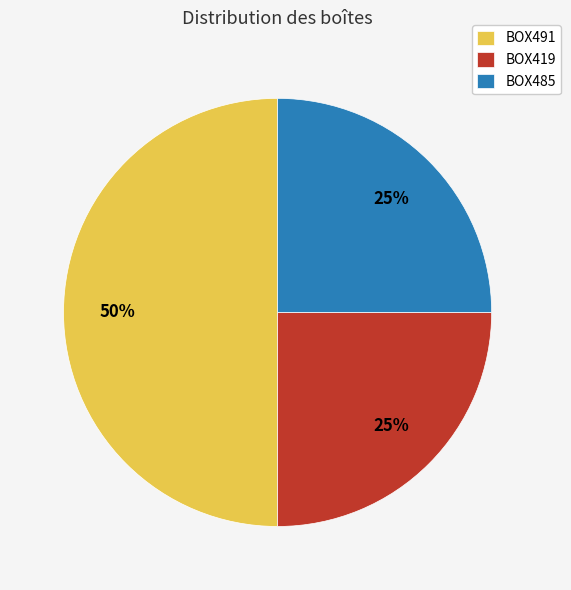

Count the number of slices in the pie.

3